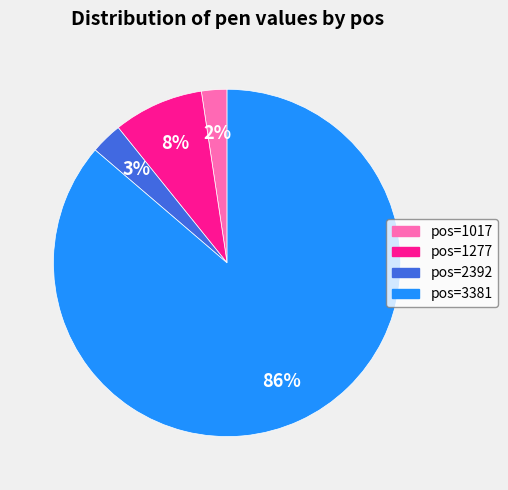

Is there a majority slice in this chart?

Yes